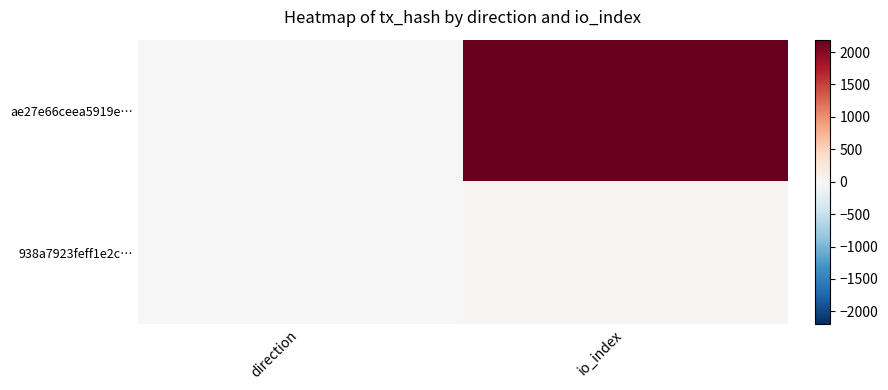

What is the spread (max minus min) of values at io_index?

2171